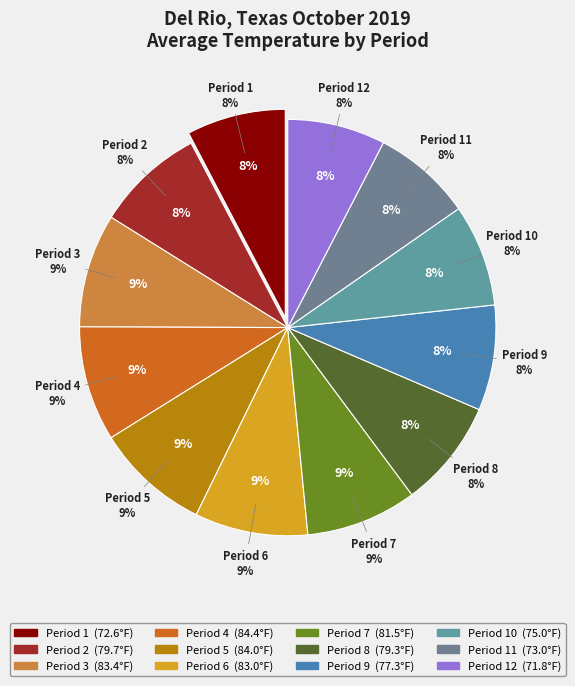

Is there a majority slice in this chart?

No